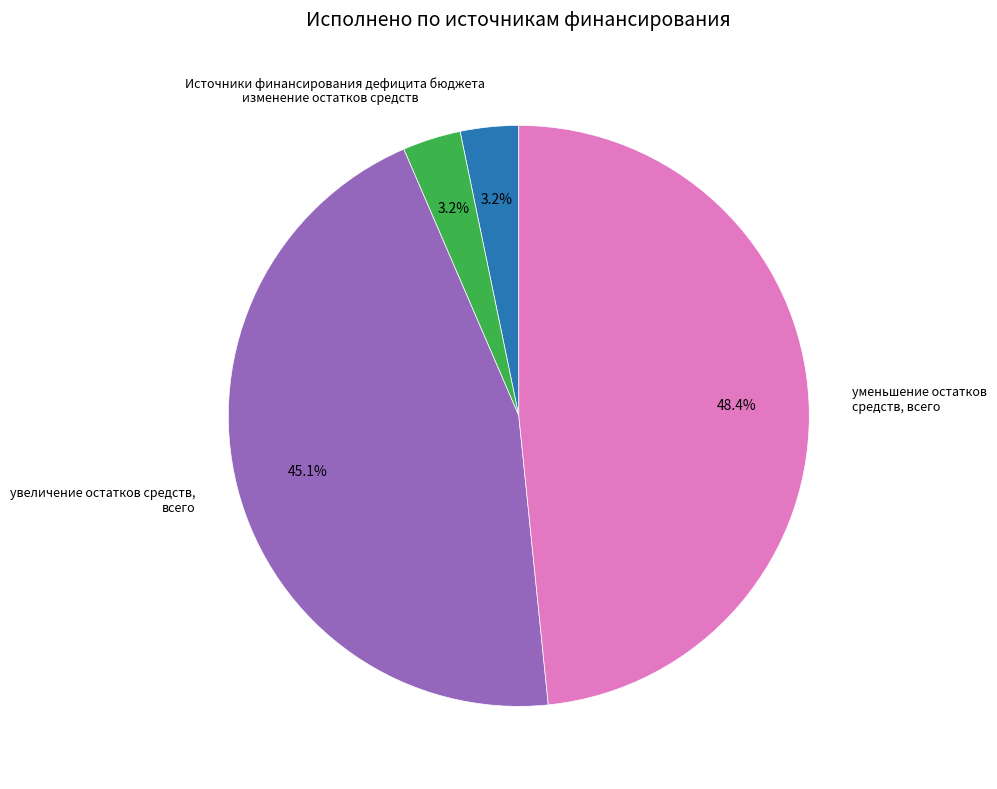

How many segments does this pie chart have?

4